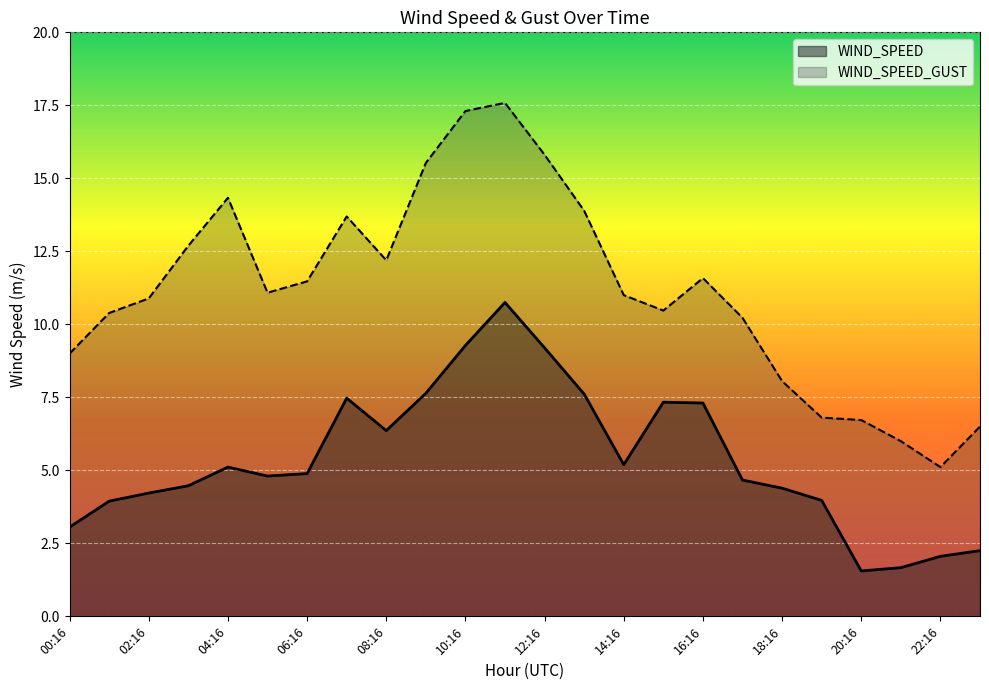

True or false: WIND_SPEED has more than 2 interior local peaks.

True